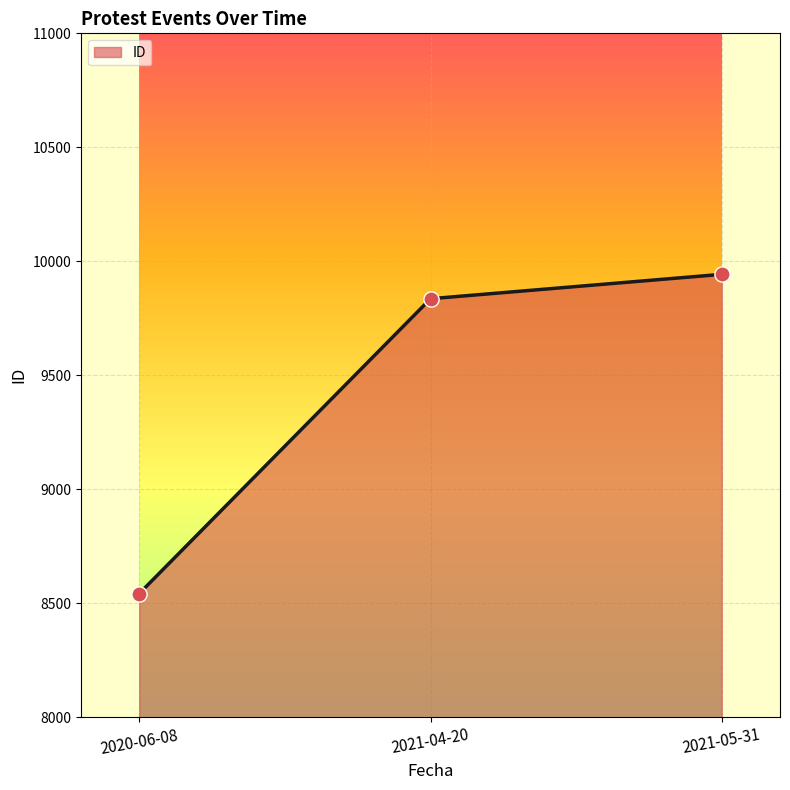

What is the ratio of the value at 2020-06-08 to the value at 2021-04-20?

0.9